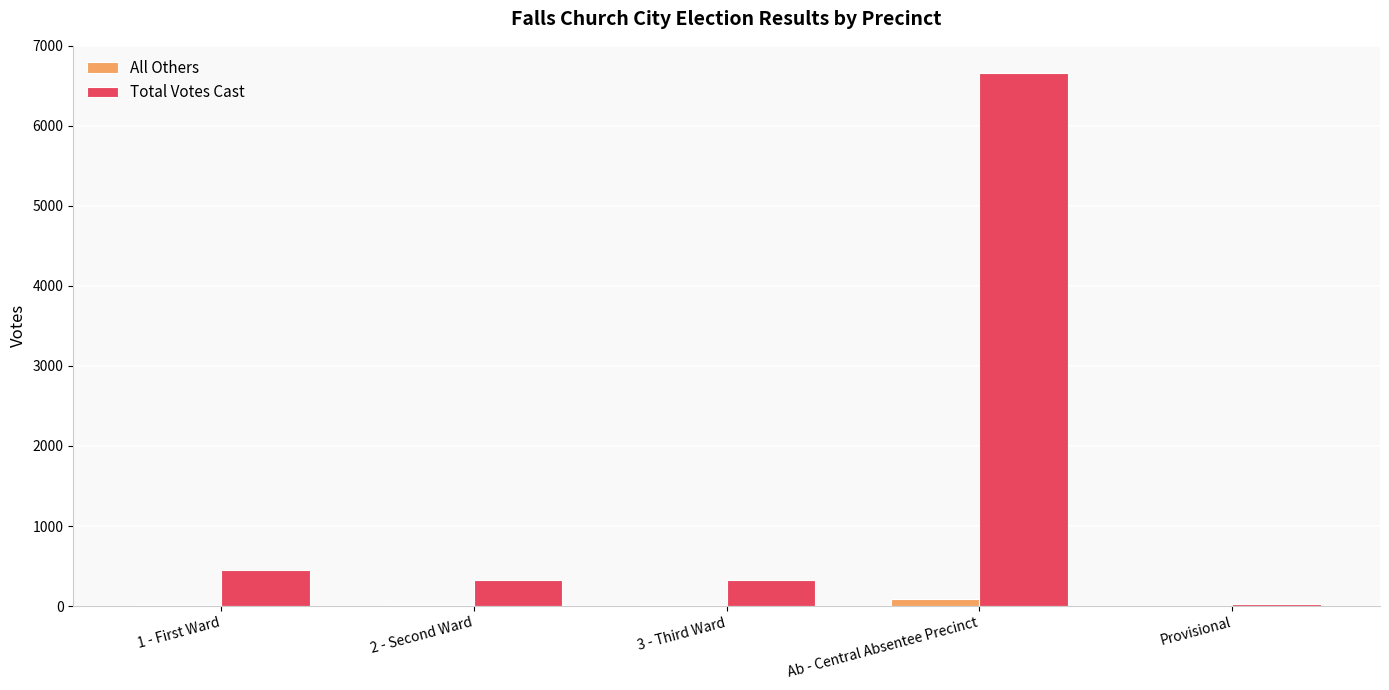

True or false: Total Votes Cast has a value of 3642 at Ab - Central Absentee Precinct.

False